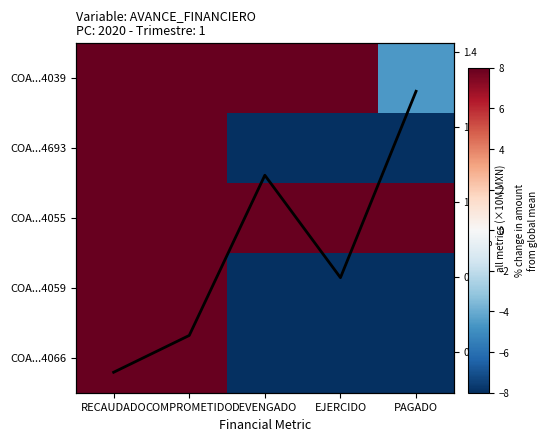

What value does the Avg amount (×10M) series have at RECAUDADO?

0.5